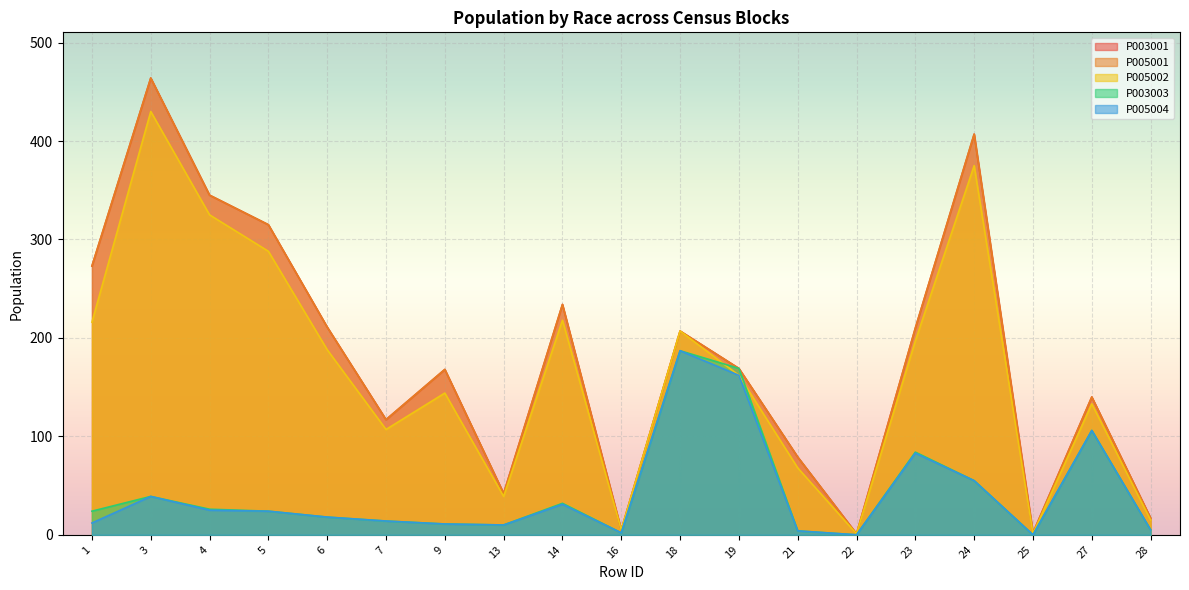

True or false: P005001 and P005002 cross at least once.

False